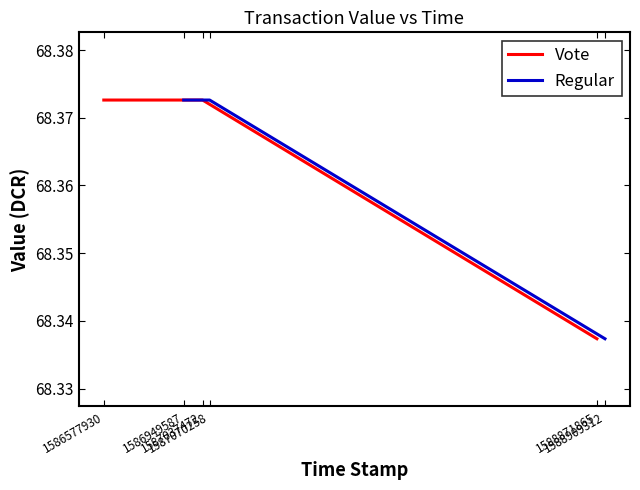

How many lines are shown in the chart?

2